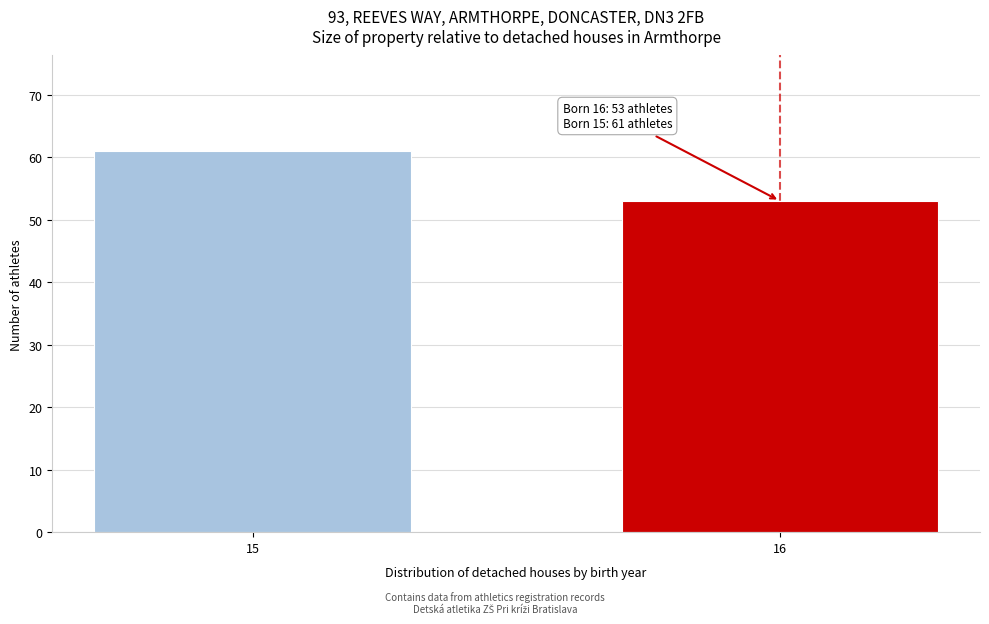

Reading right to left, list all the values displayed in this chart.

16=53	15=61